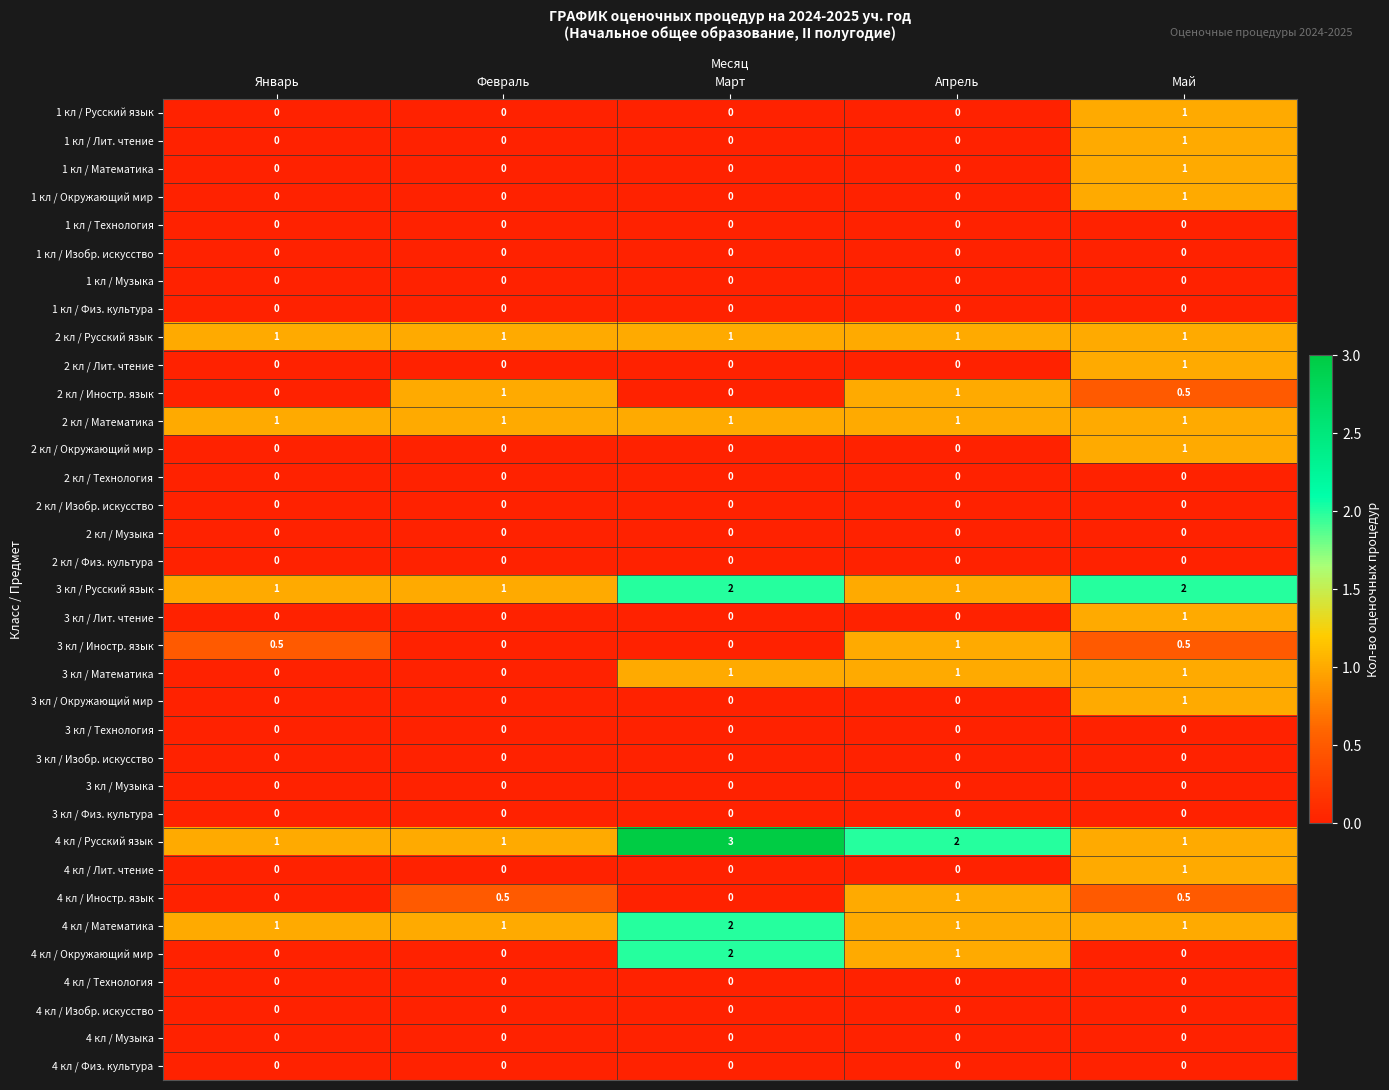

What is the difference between the maximum and second lowest values in the 1 кл / Окружающий мир series?

1.0